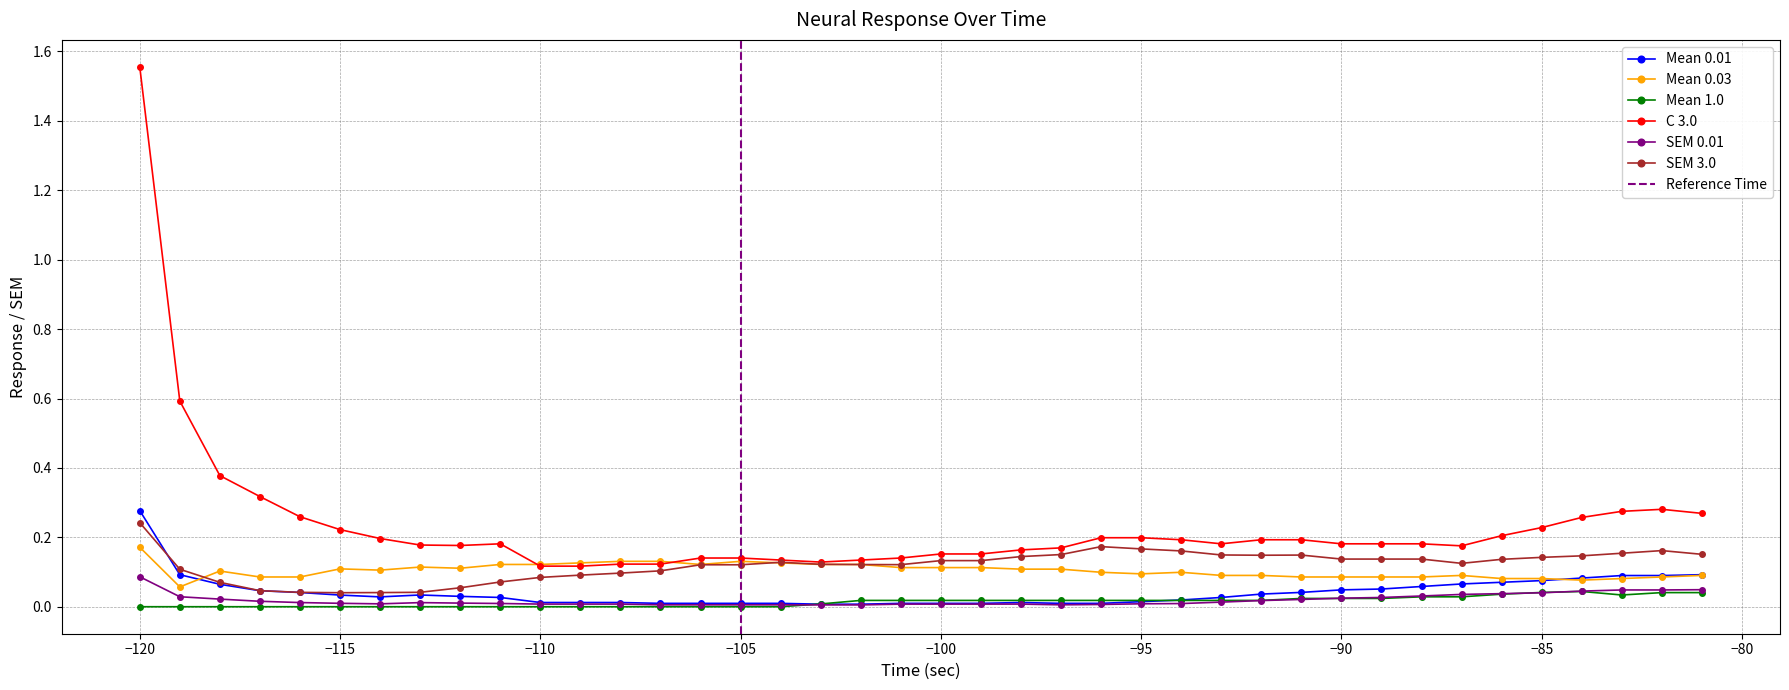

After their last crossing, which series has the higher values: SEM 3.0 or Mean 0.01?

SEM 3.0